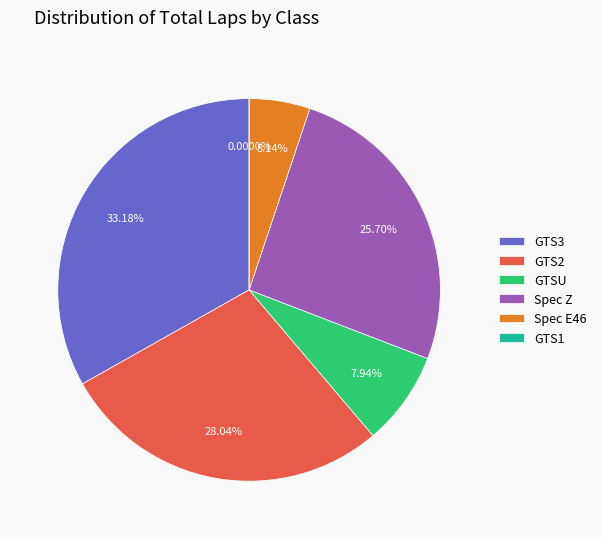

What is the largest slice in the pie chart?

GTS3